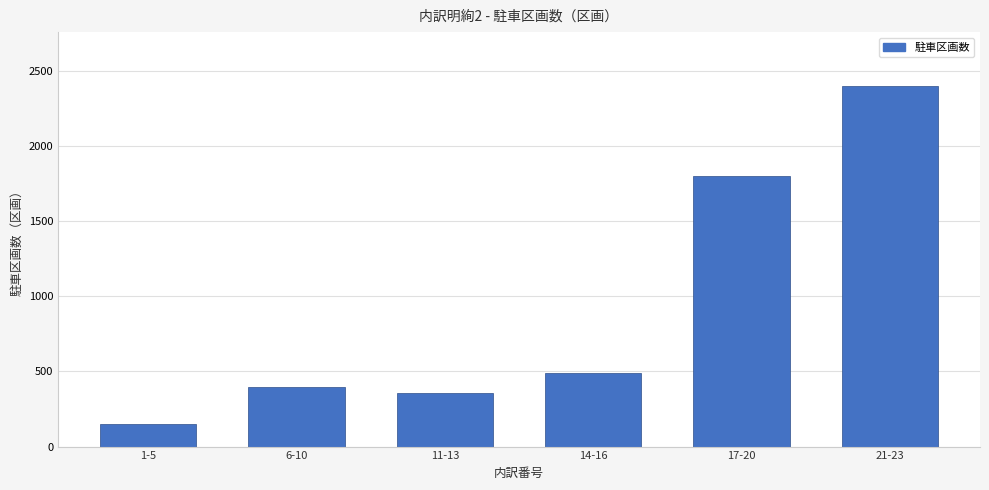

What position from the right is 14-16?

3